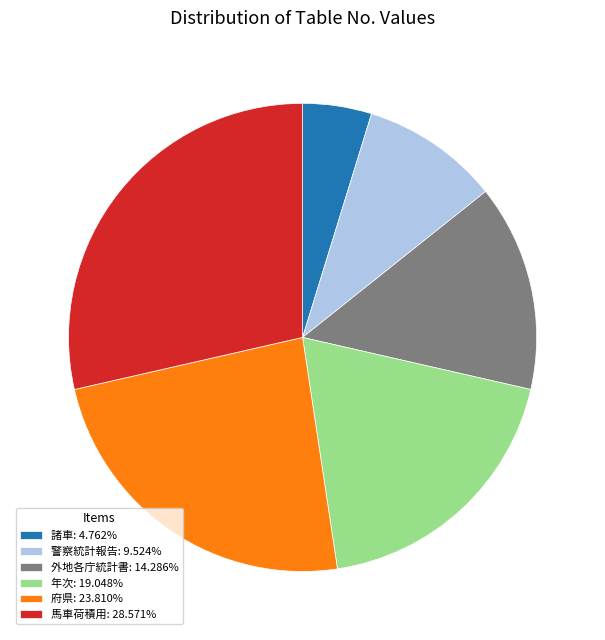

What is the ratio of the value at 馬車荷積用: 28.571% to the value at 警察統計報告: 9.524%?

3.0